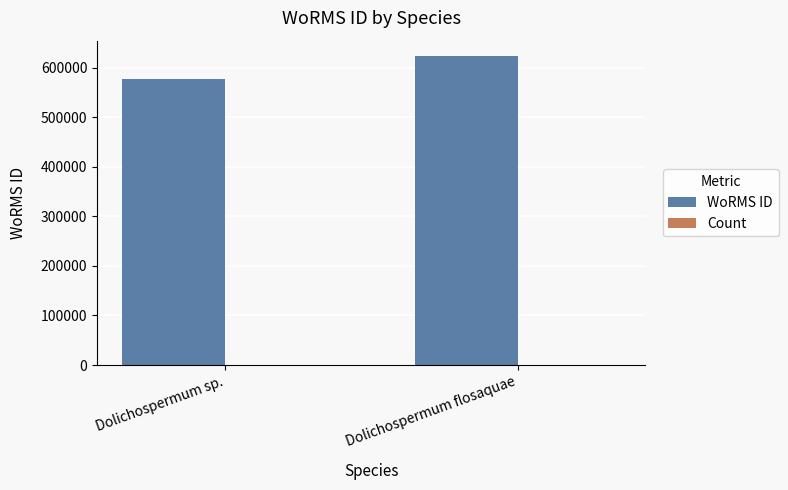

True or false: WoRMS ID has a value of 378481 at Dolichospermum flosaquae.

False